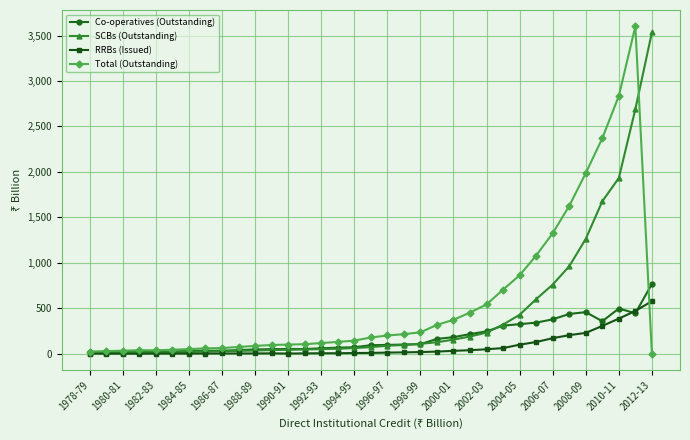

Which series has the largest total across all categories?

Total (Outstanding)